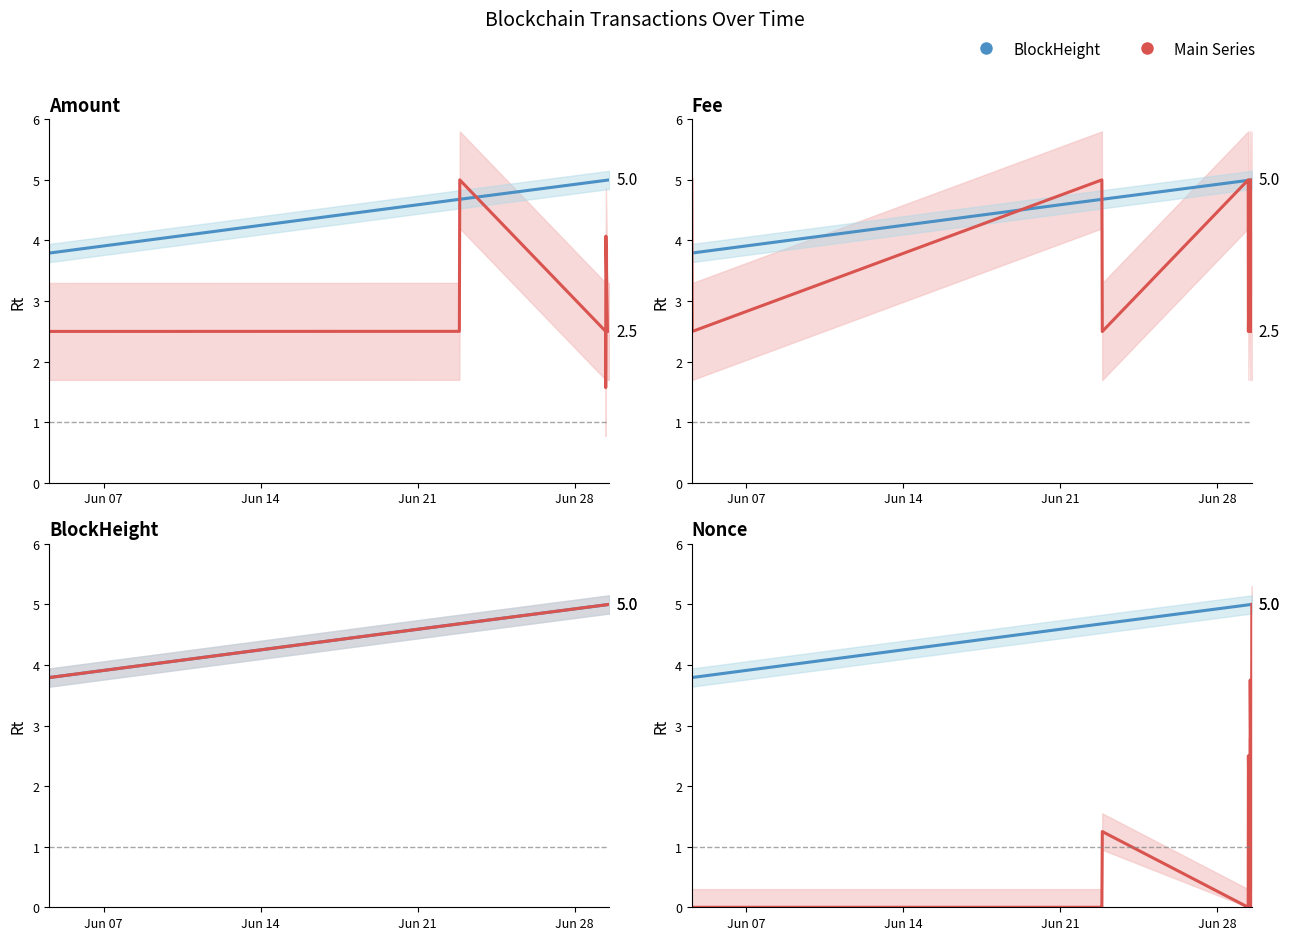

True or false: Fee and Nonce intersect in this chart.

True